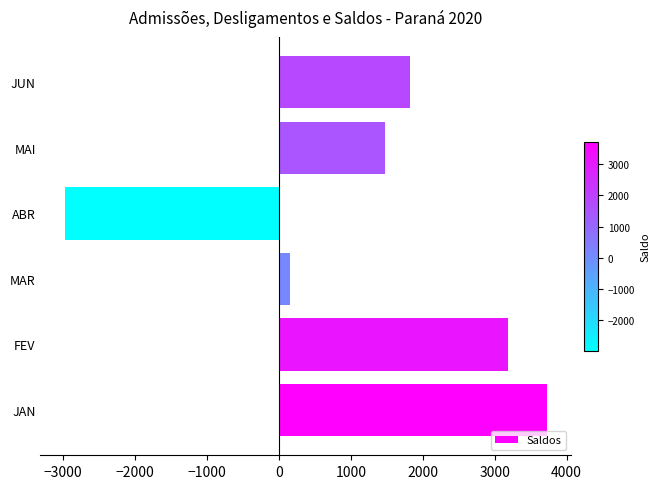

What is the approximate value at FEV, to the nearest 50?

3200